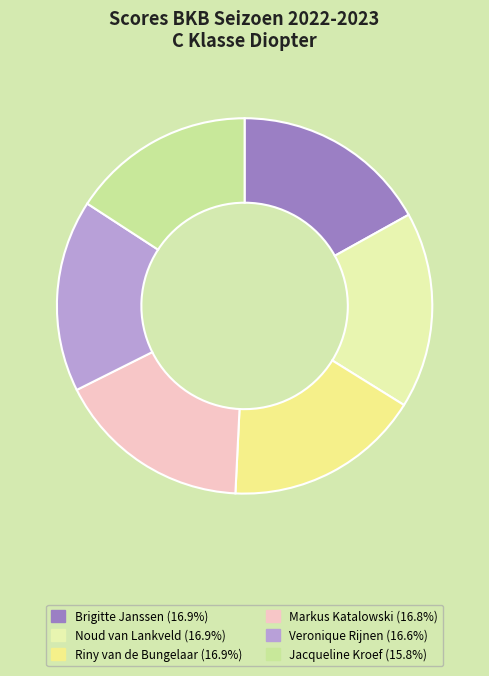

What is the smallest slice in the pie chart?

Jacqueline Kroef